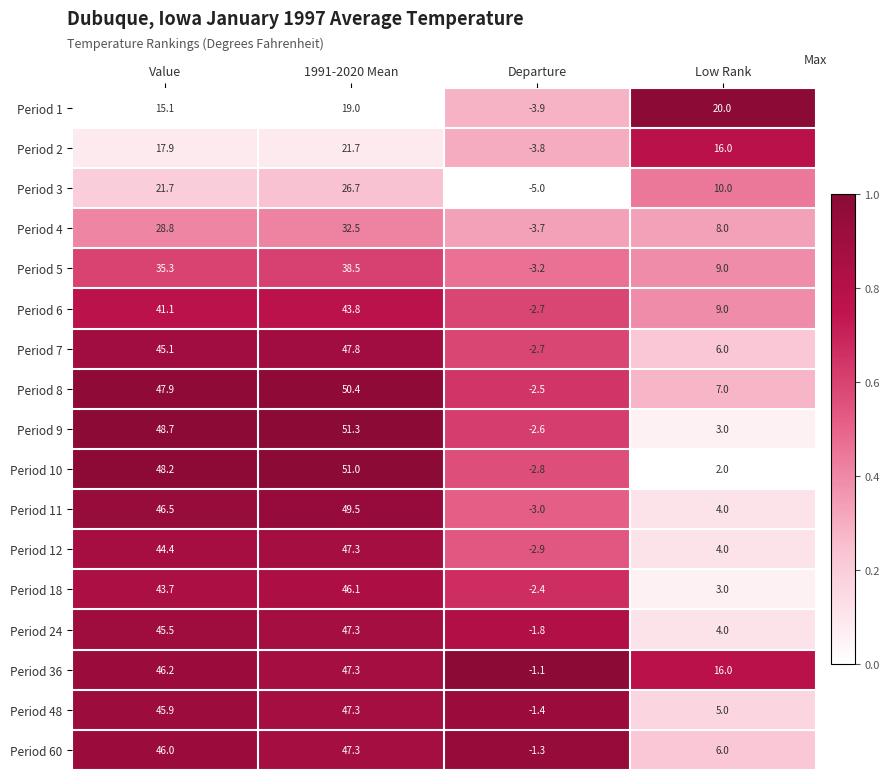

At Value, list the series in order from largest to smallest.

Period 9, Period 10, Period 8, Period 11, Period 36, Period 60, Period 48, Period 24, Period 7, Period 12, Period 18, Period 6, Period 5, Period 4, Period 3, Period 2, Period 1